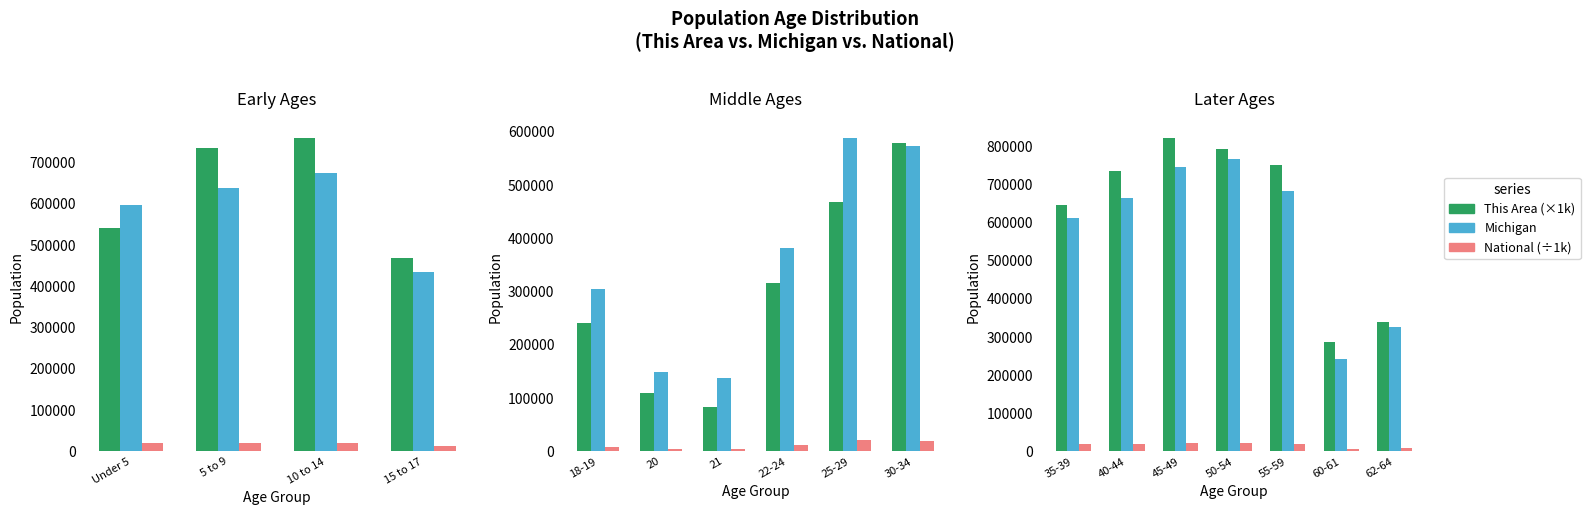

What is the label of the 1st bar from the left?

35-39